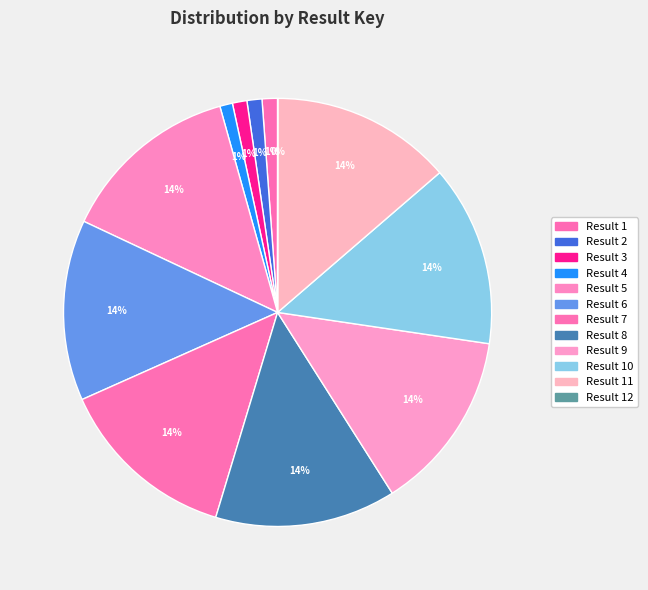

Is there any slice that represents more than half of the pie?

No